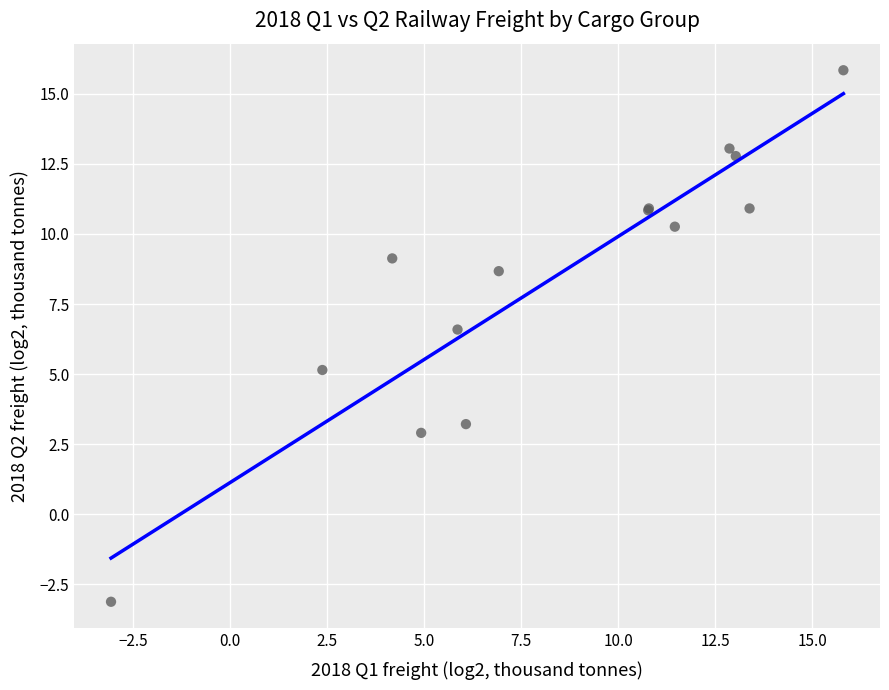

What Y value in the scatter plot is closest to 6?

6.6